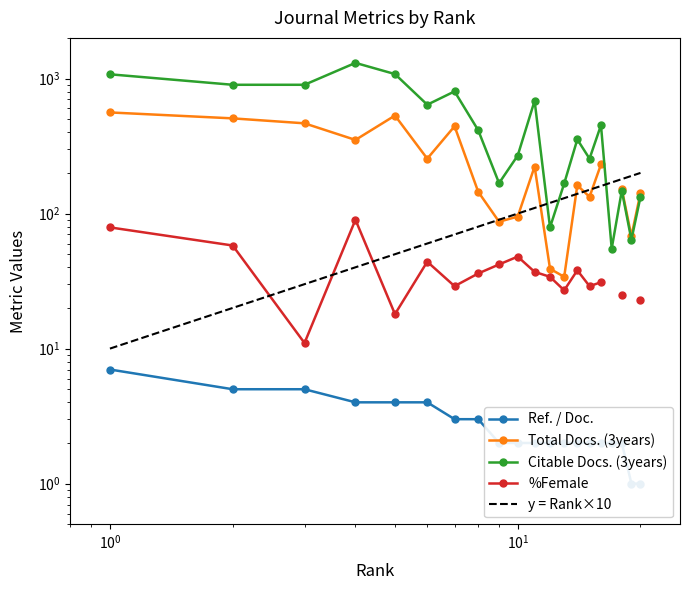

The Ref. / Doc. series shows 2 at 13. True or false?

True